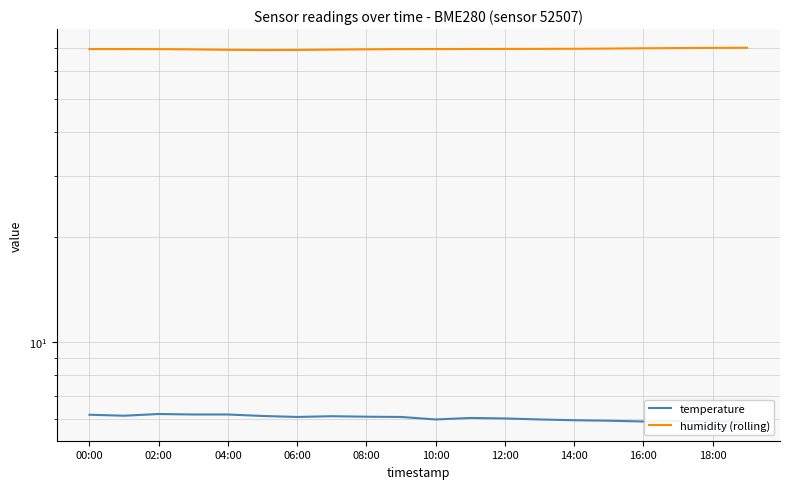

What is the difference between the second highest and second lowest values in the humidity (rolling) series?

1.0